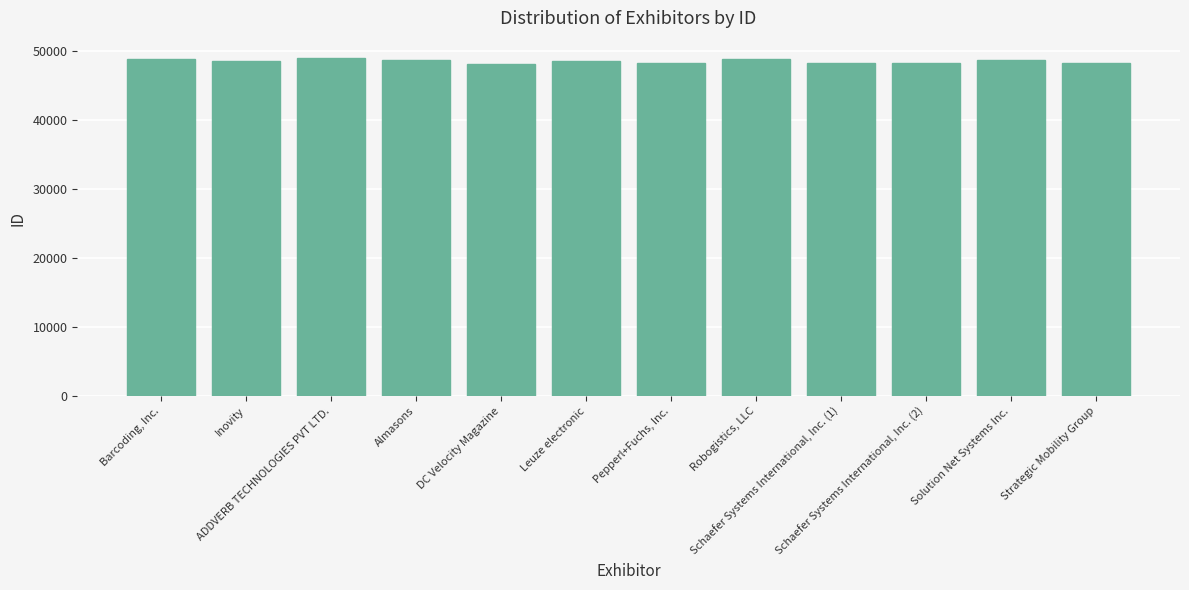

What position from the left is Leuze electronic?

6